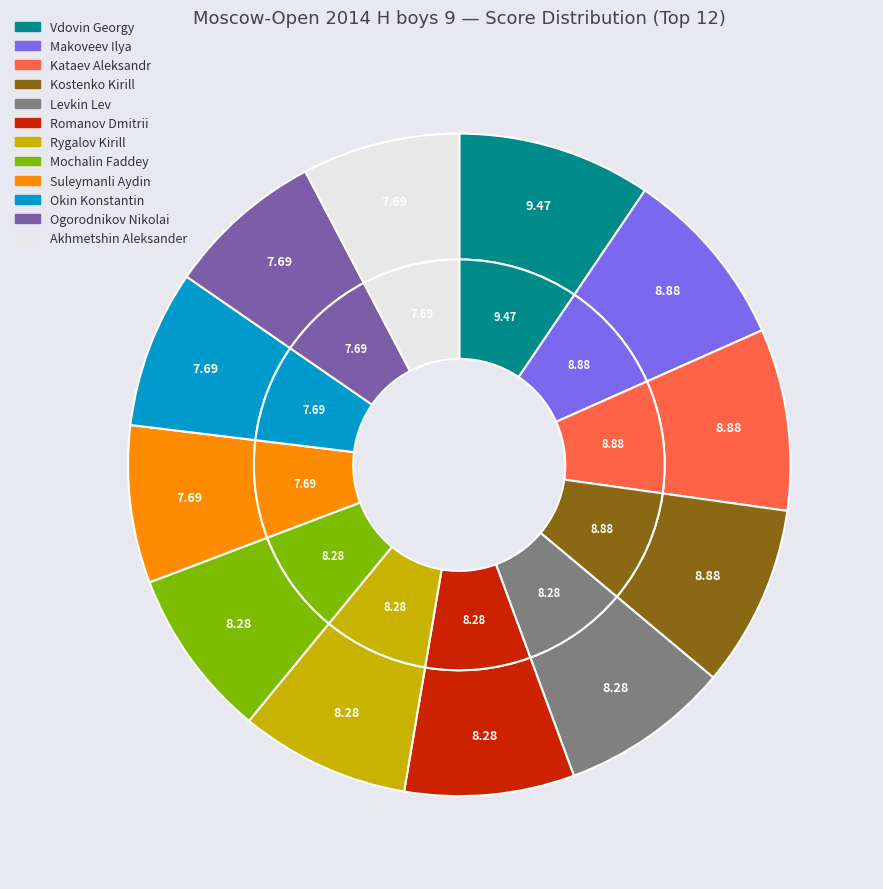

How many segments does this pie chart have?

12